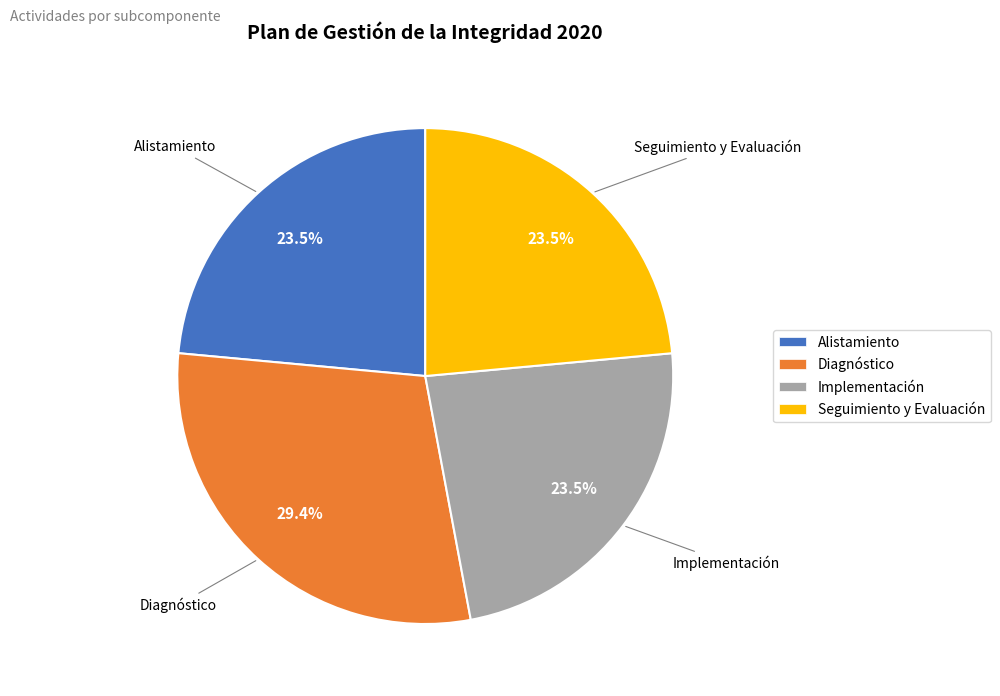

The Seguimiento y Evaluación slice represents 36% of the pie. True or false?

False